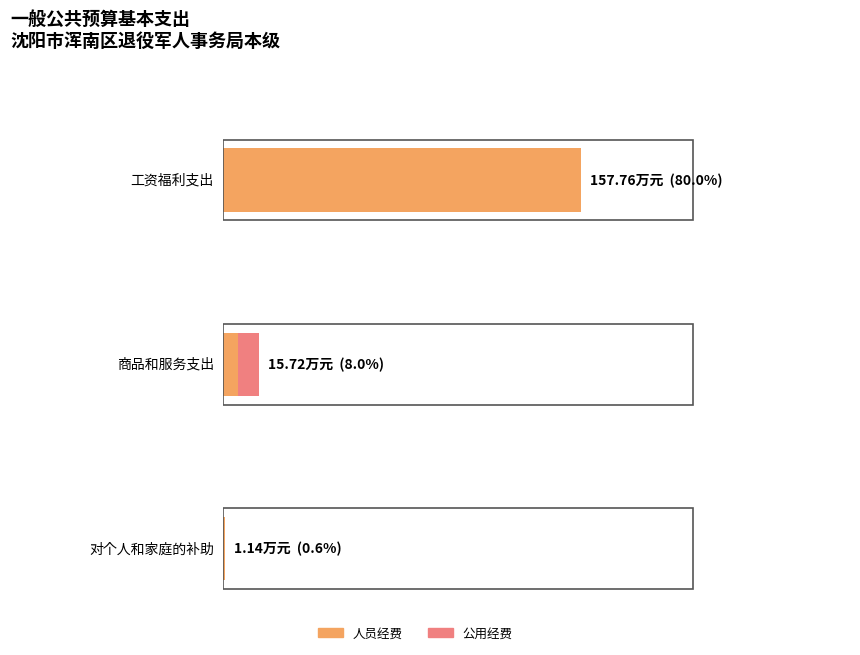

List the series in order of their peak value, lowest first.

公用经费, 人员经费